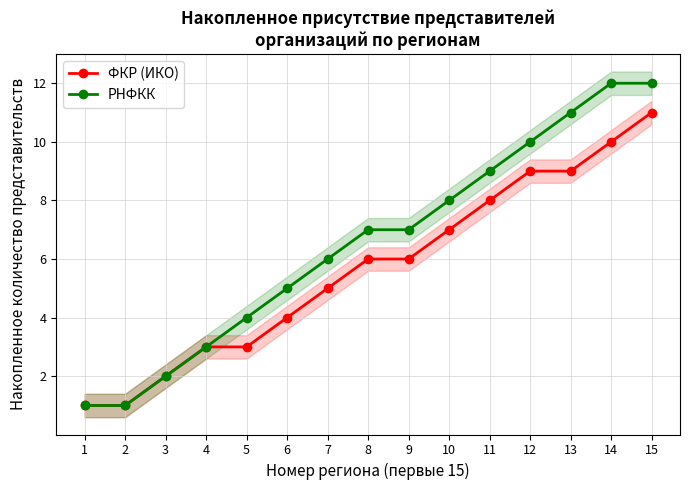

At 8, list the series in order from smallest to largest.

ФКР (ИКО), РНФКК